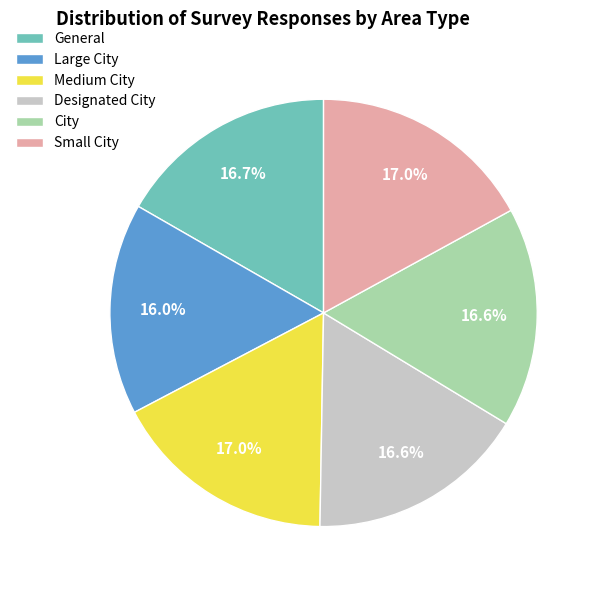

Which slice is the smallest?

Large City